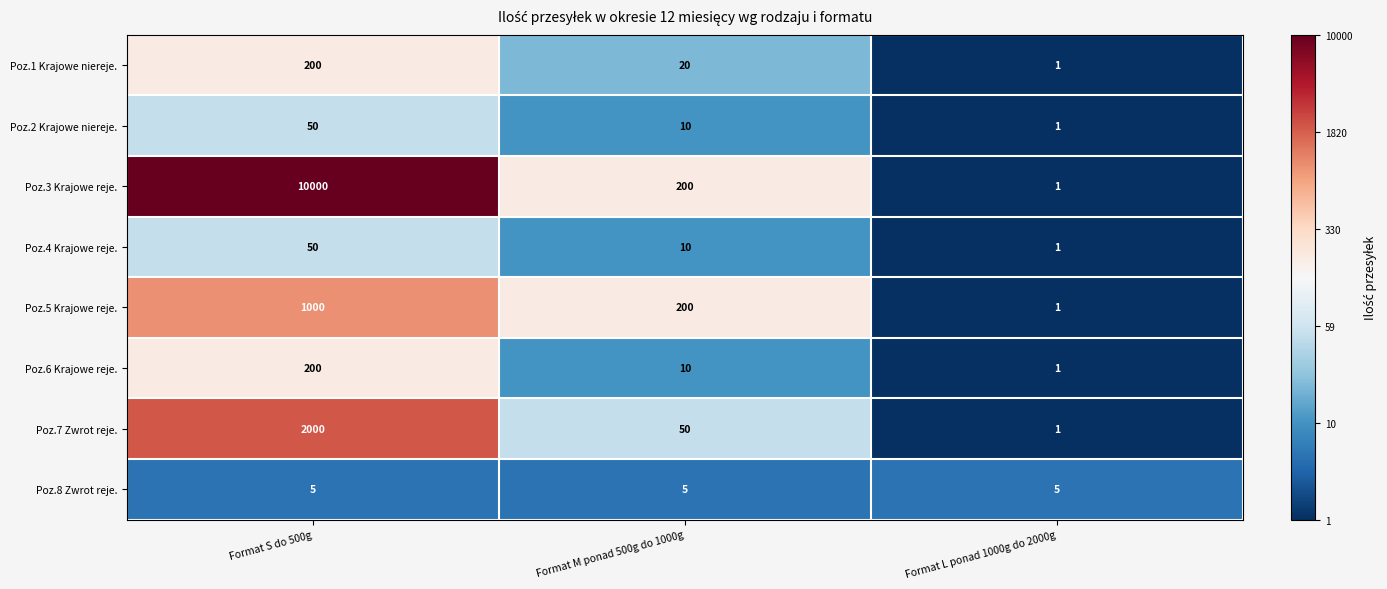

At which category does the chart reach its minimum across all series?

Format L ponad 1000g do 2000g